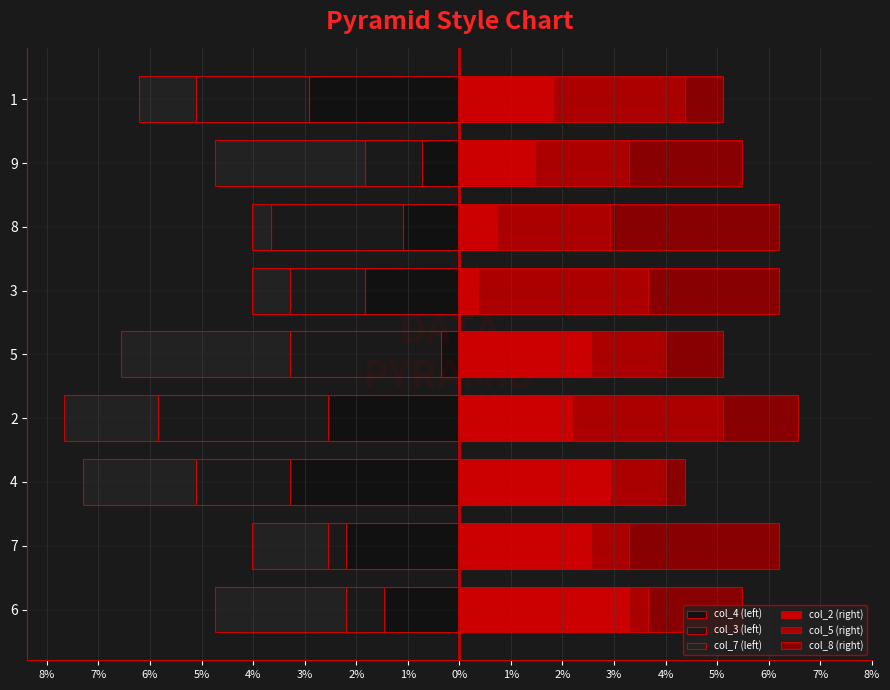

At how many categories does at least one series exceed 2?

9